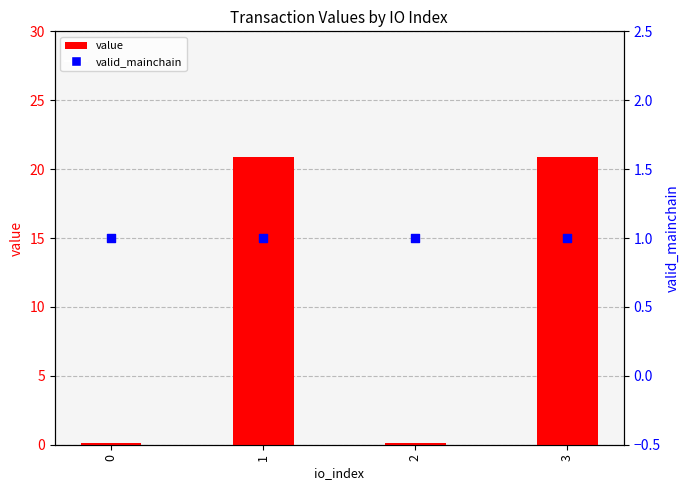

At which category is the sum across all series the highest?

1